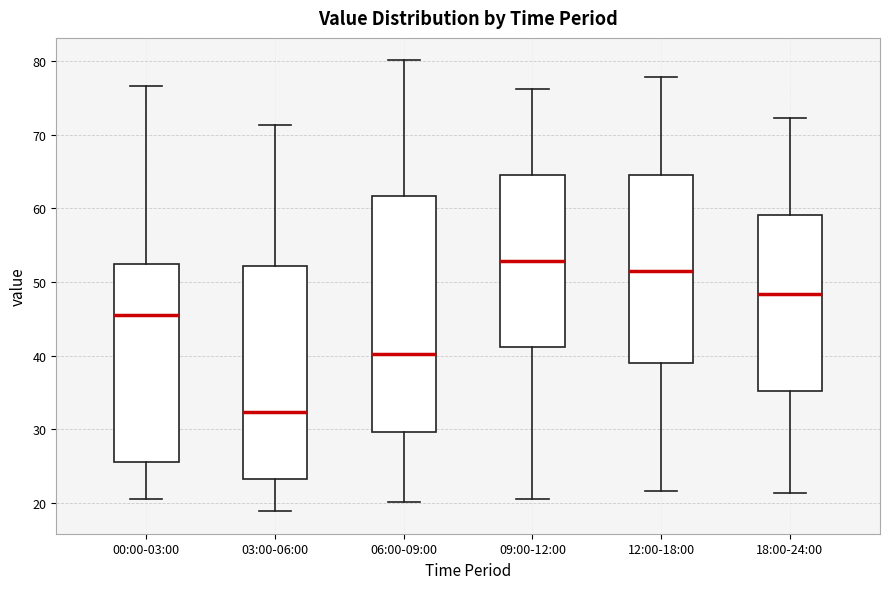

Which box is the tallest, from its lower edge to its upper edge?

06:00-09:00